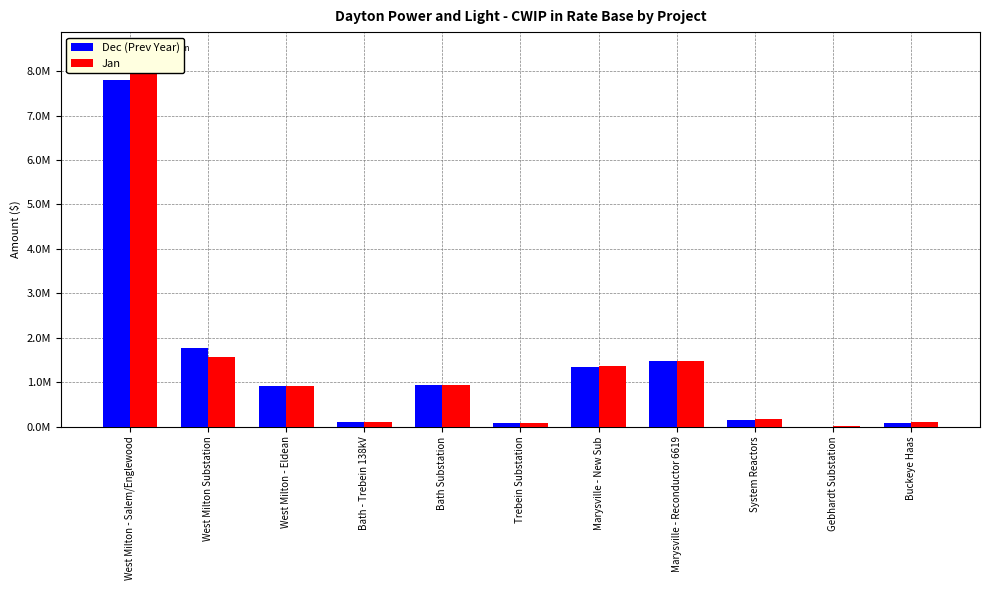

What is the smallest value displayed?

569.1